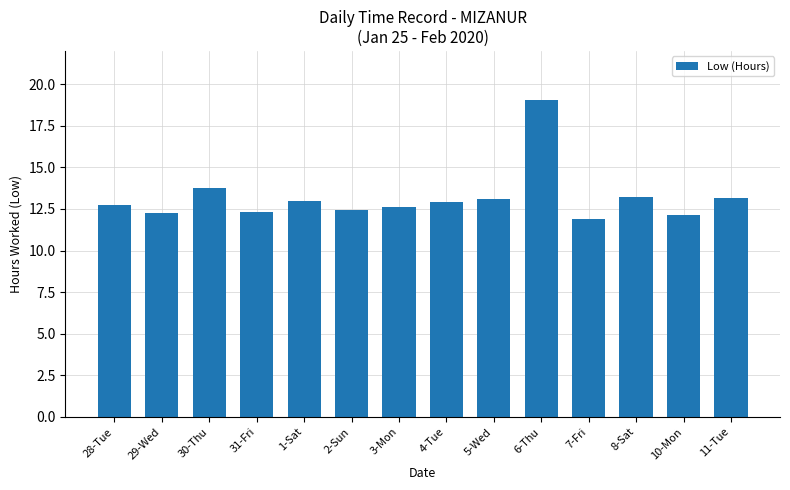

Does the chart contain stacked bars?

No